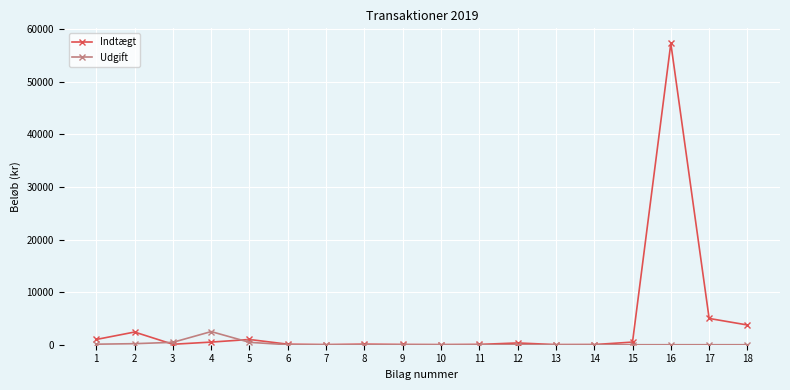

List the series in order of their overall mean, lowest first.

Udgift, Indtægt